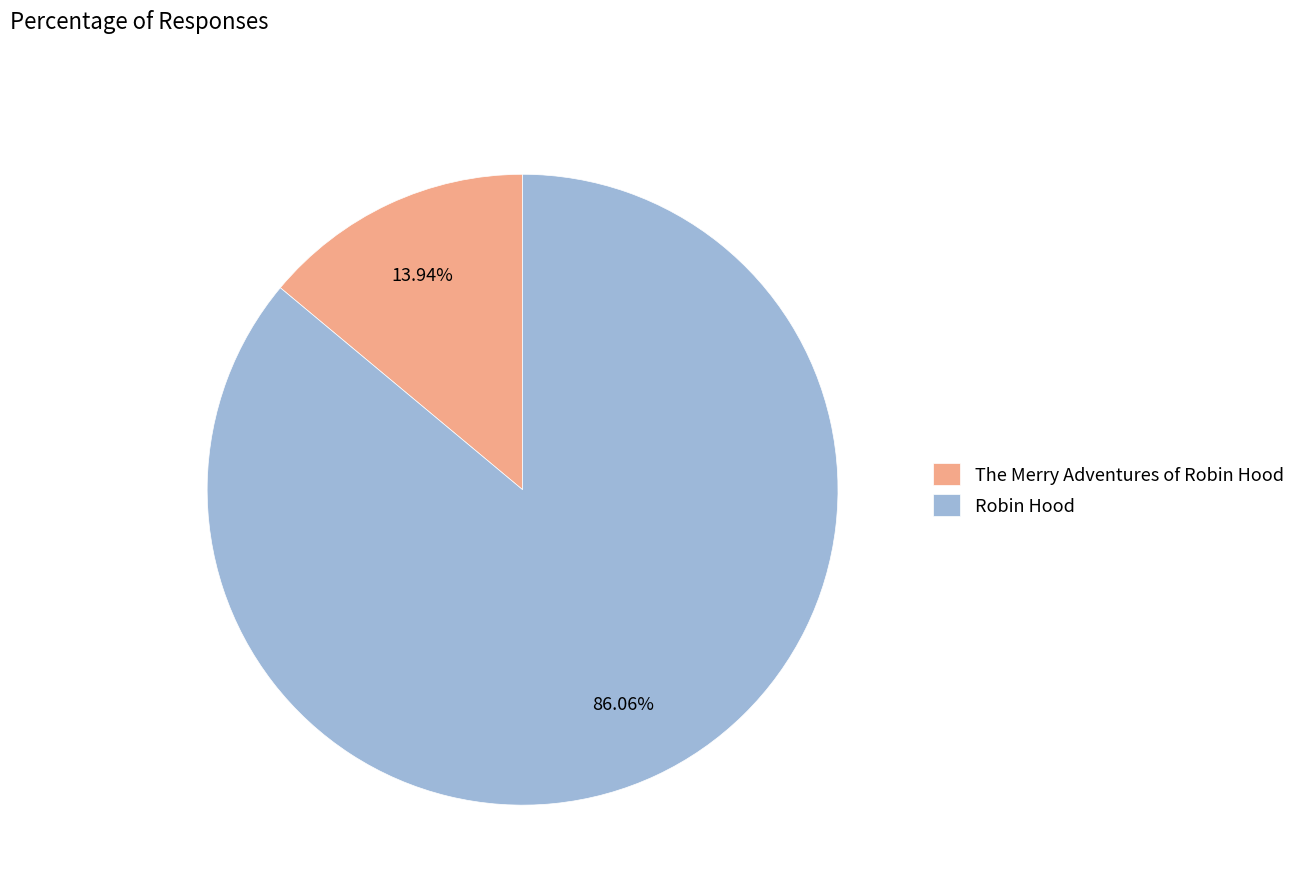

True or false: The Merry Adventures of Robin Hood accounts for 7% of the total.

False